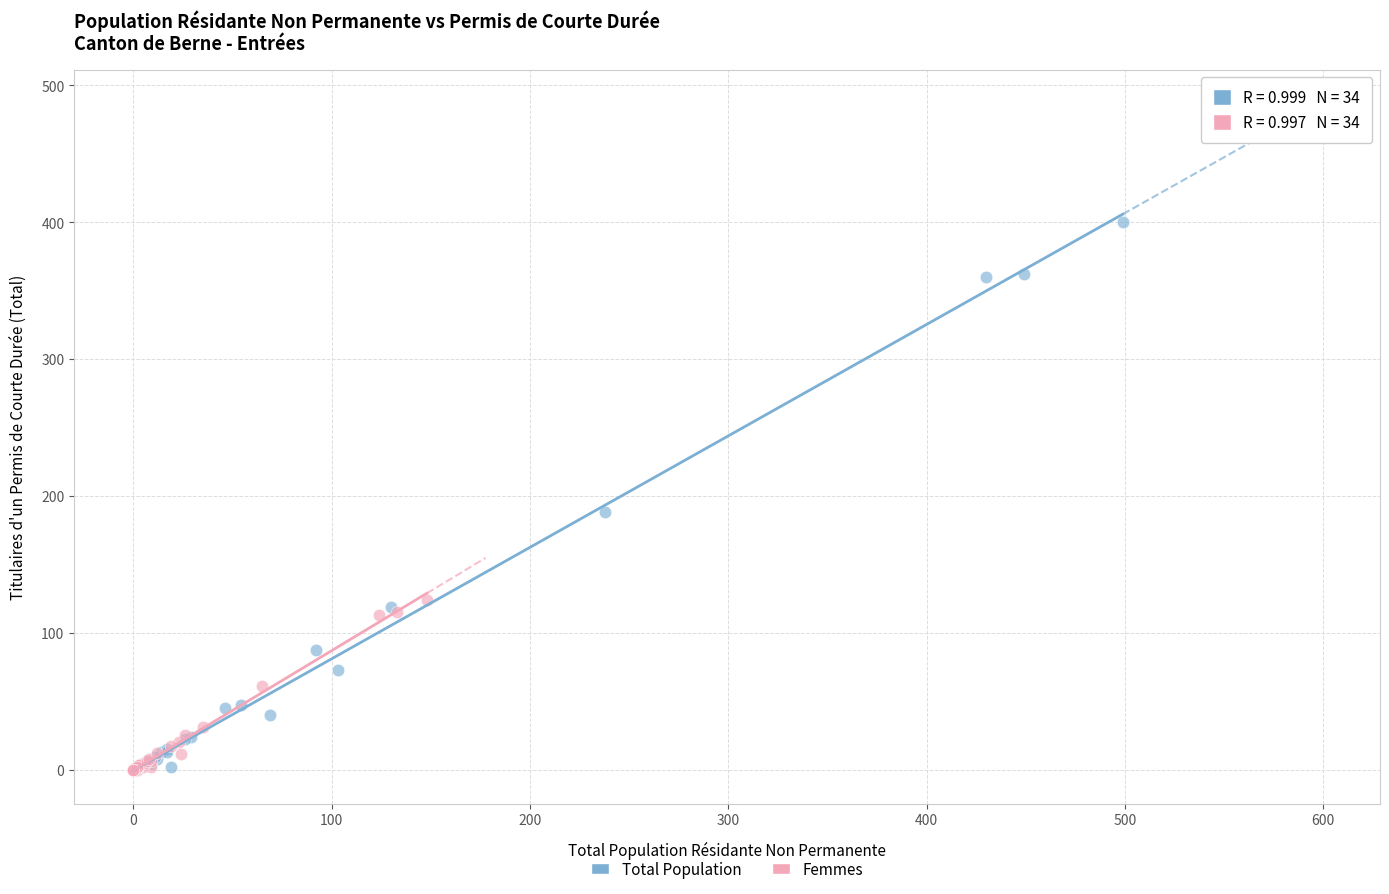

What are all the series names shown in the legend?

Total Population, Femmes